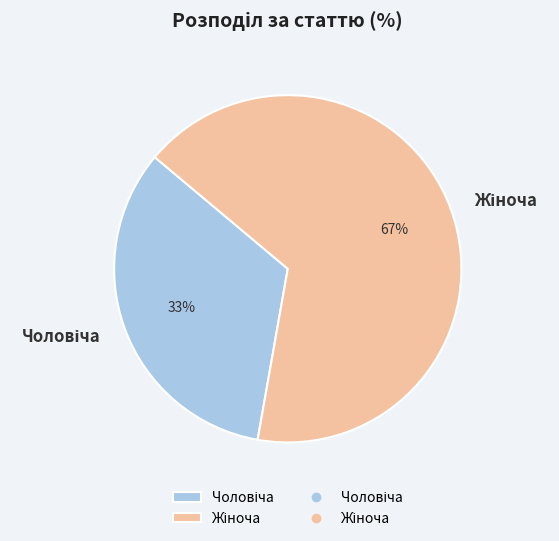

To the nearest percent, what is the average slice percentage?

50%